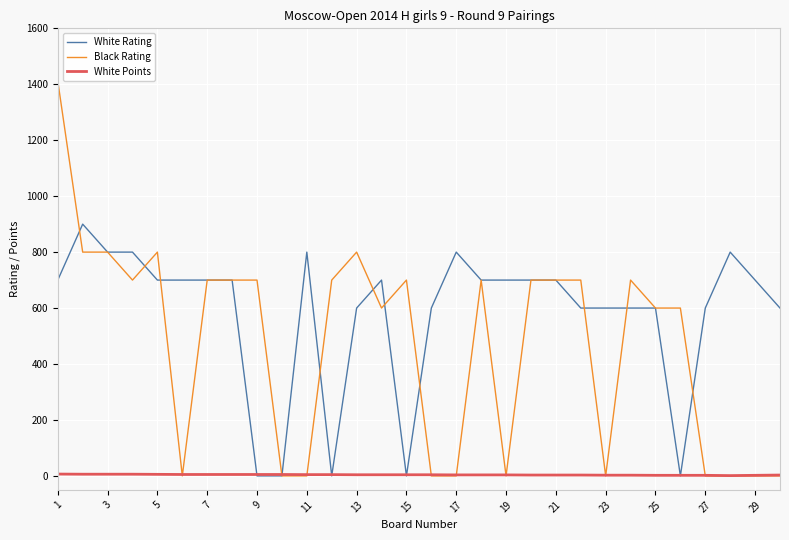

Which series has the largest total across all categories?

White Rating